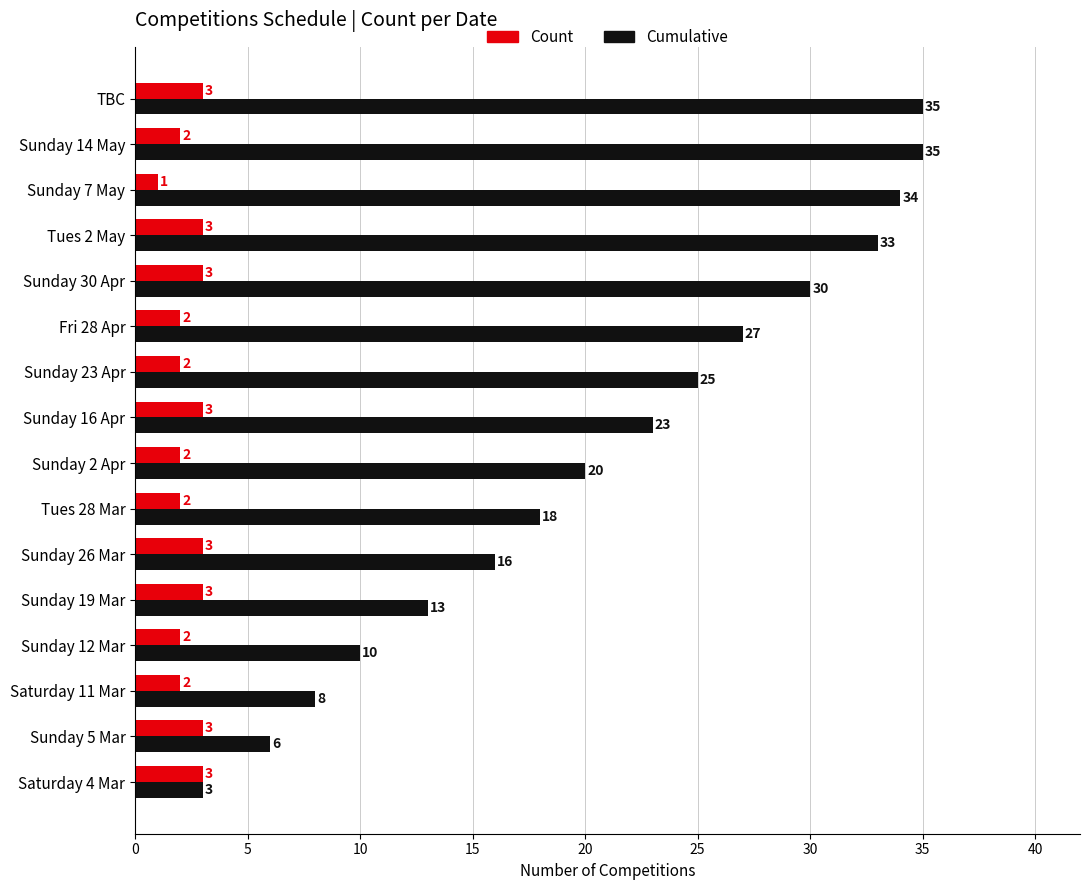

Between Sunday 26 Mar and Sunday 14 May, which series saw the biggest shift?

Cumulative